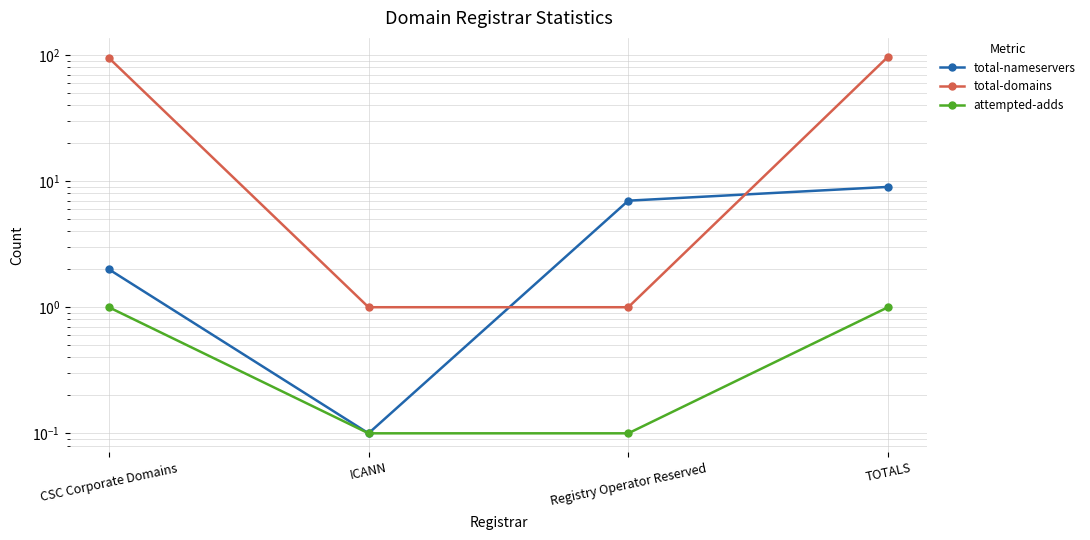

Read the attempted-adds value at ICANN.

0.1